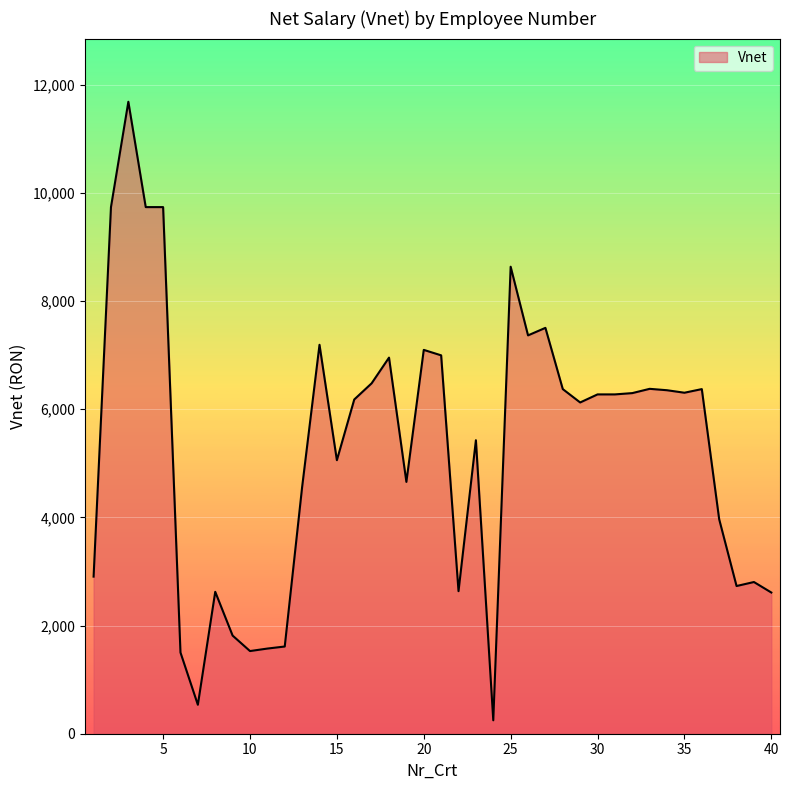

What is the greatest value displayed?

11681